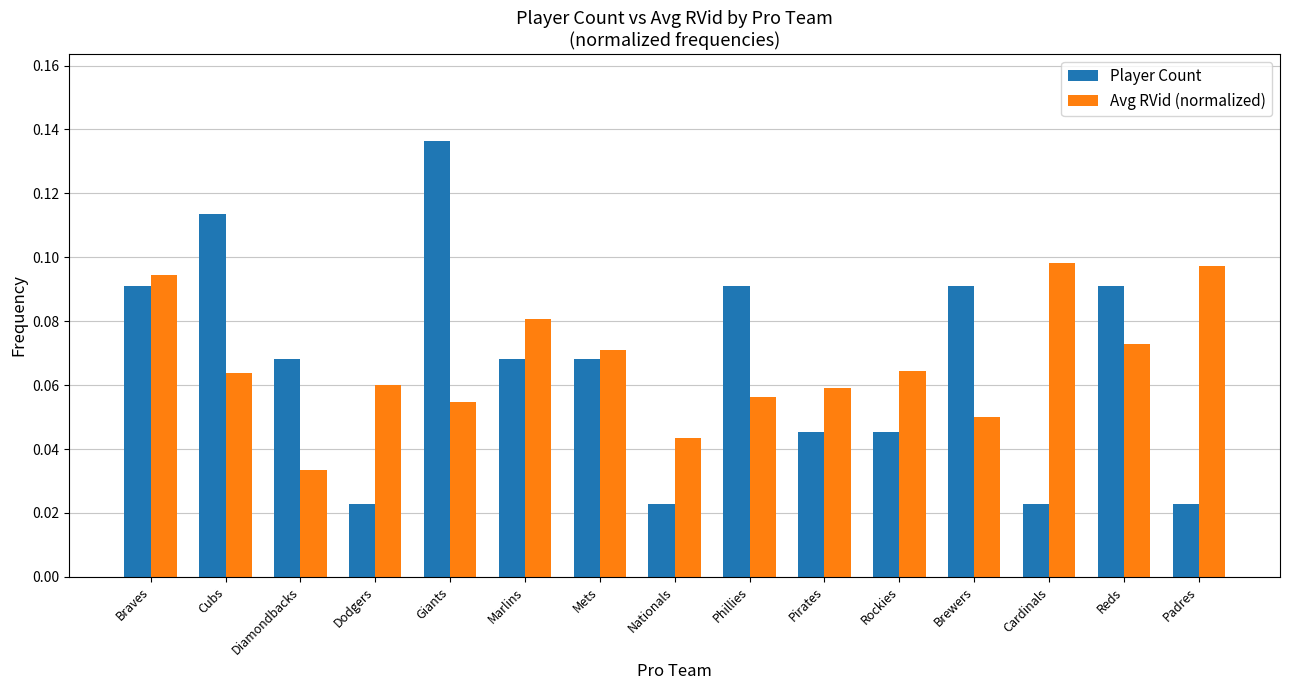

What position from the right is Nationals?

8